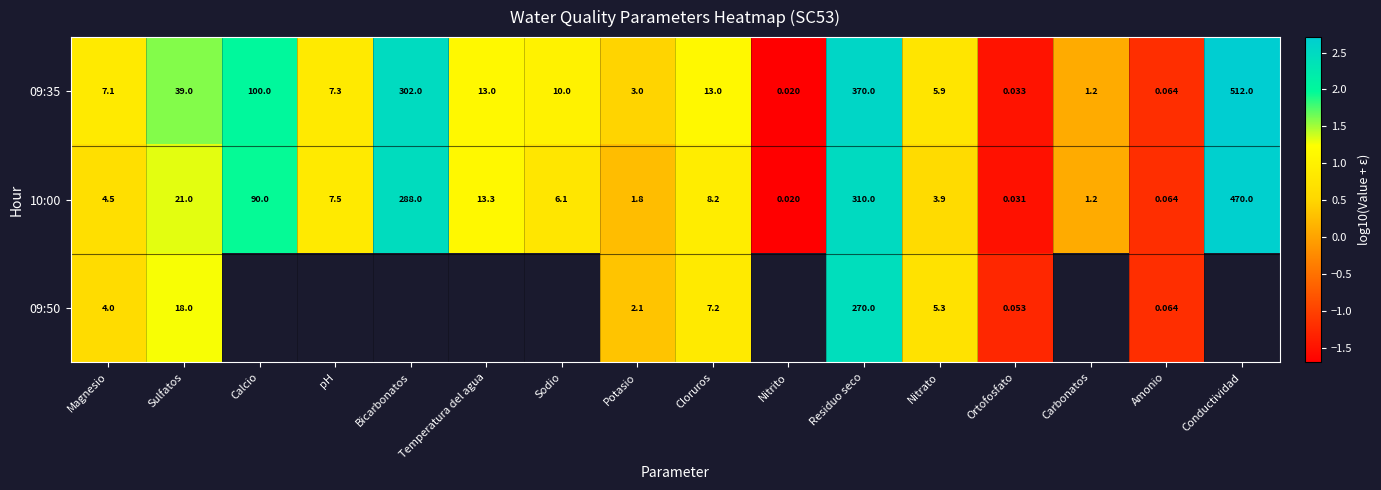

Which category has the lowest value in the 09:35 series?

Nitrito